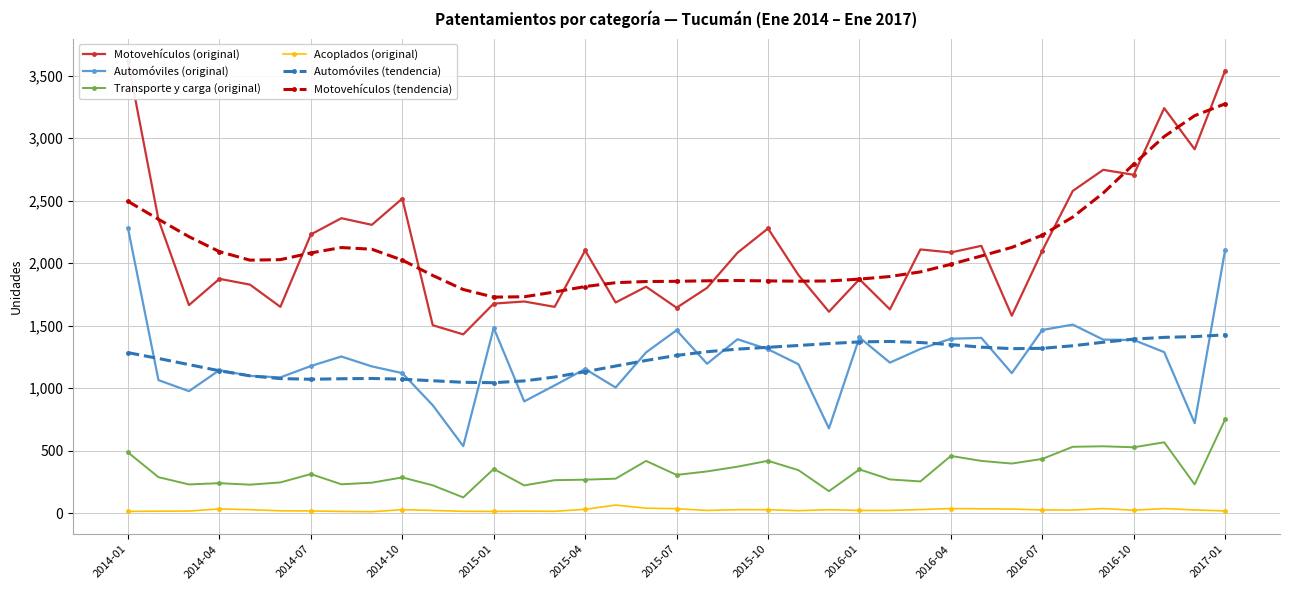

True or false: Transporte y carga (original) and Motovehículos (original) cross at least once.

False